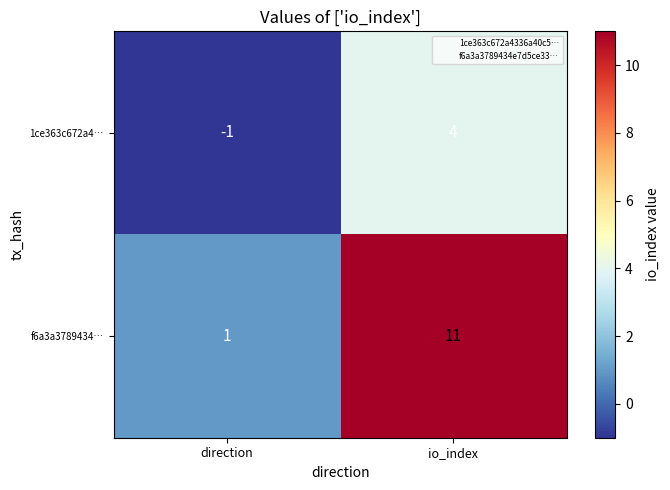

Between direction and io_index, which series saw the biggest shift?

f6a3a3789434…